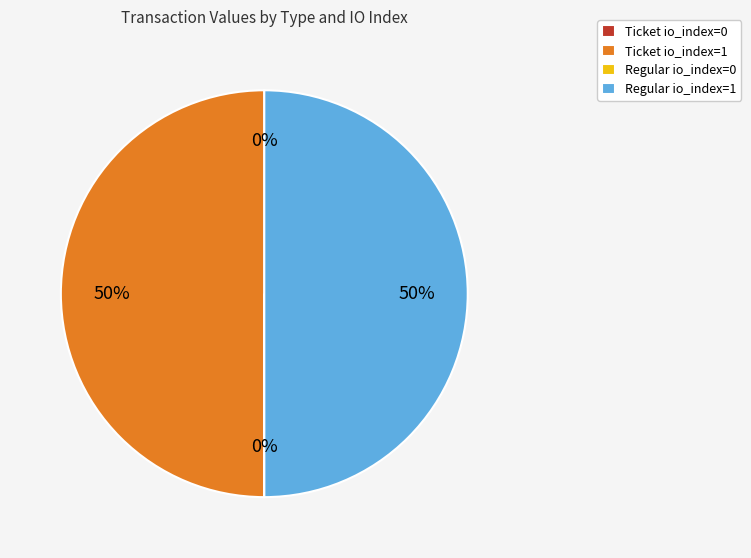

To the nearest percent, what is the difference between the largest and smallest slice percentages?

50%